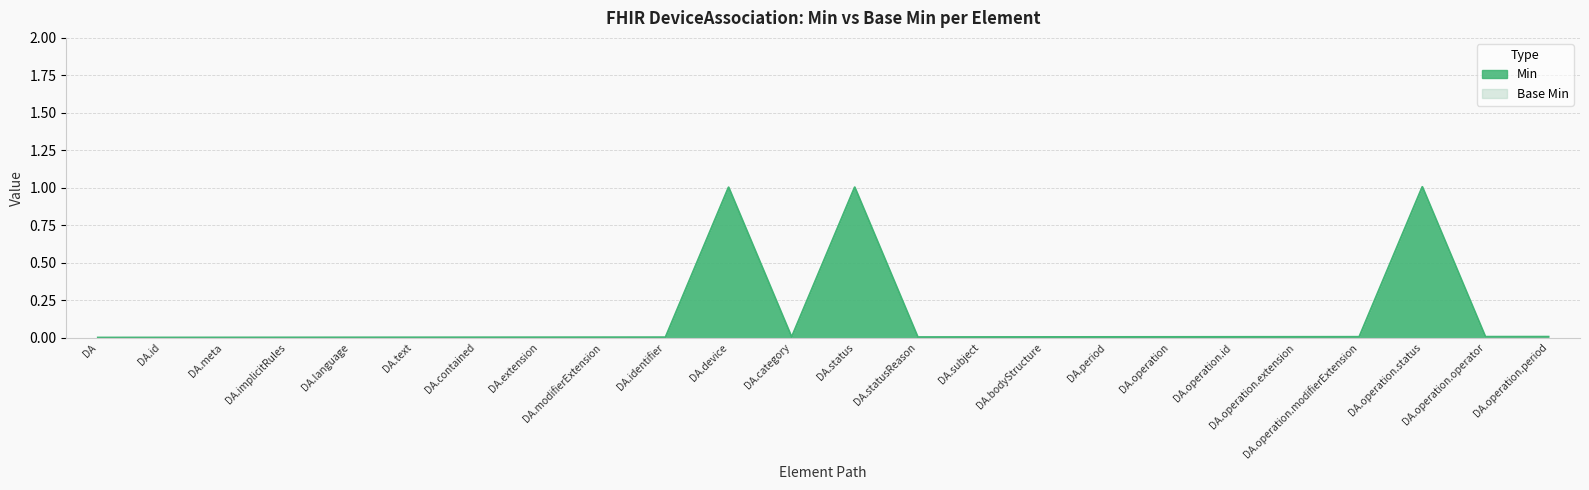

What is the maximum value shown in the chart?

1.0